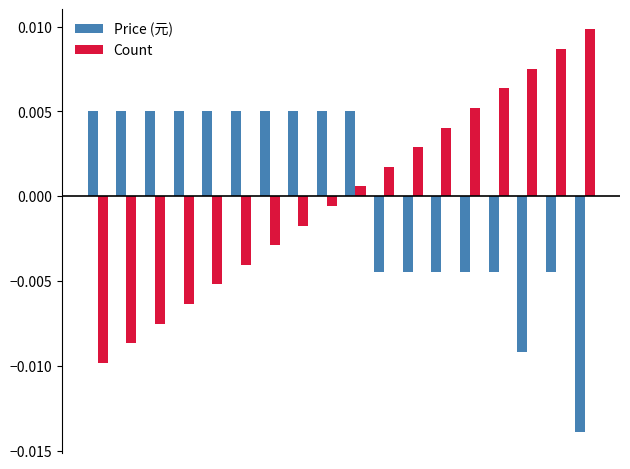

How many bars are there in total?

36